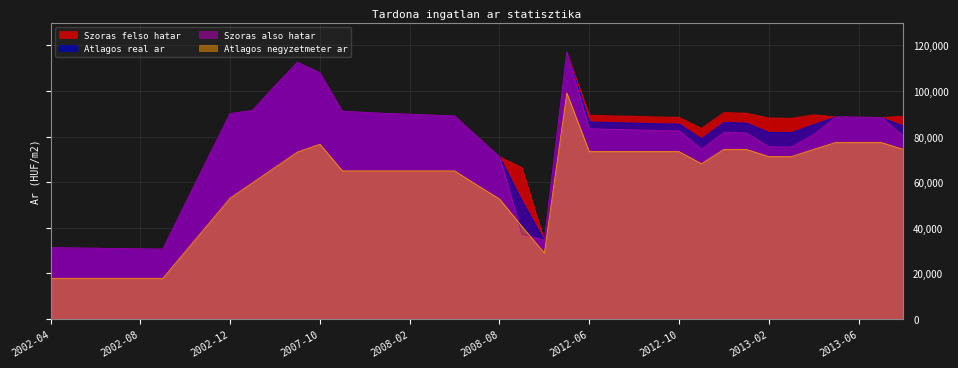

What is the total value across all series at 2012-08?

331464